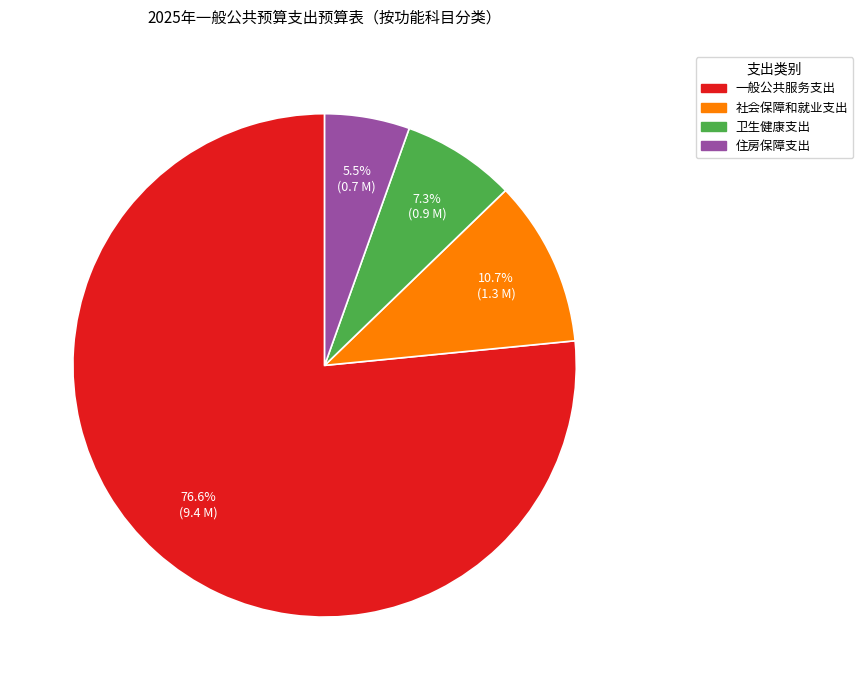

How many slices are in this pie chart?

4